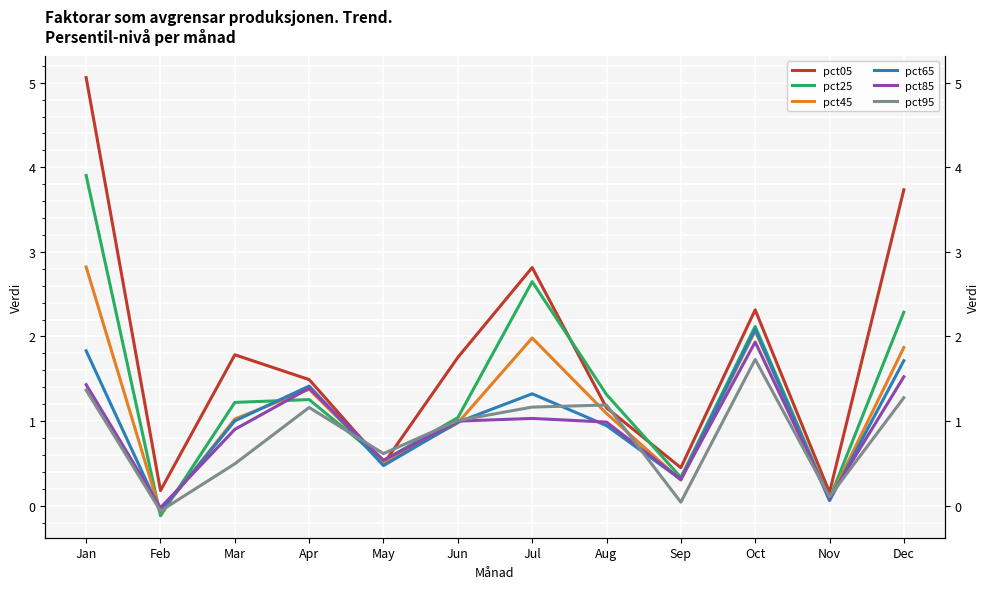

Rank the series by their maximum value, from highest to lowest.

pct05, pct25, pct45, pct65, pct85, pct95